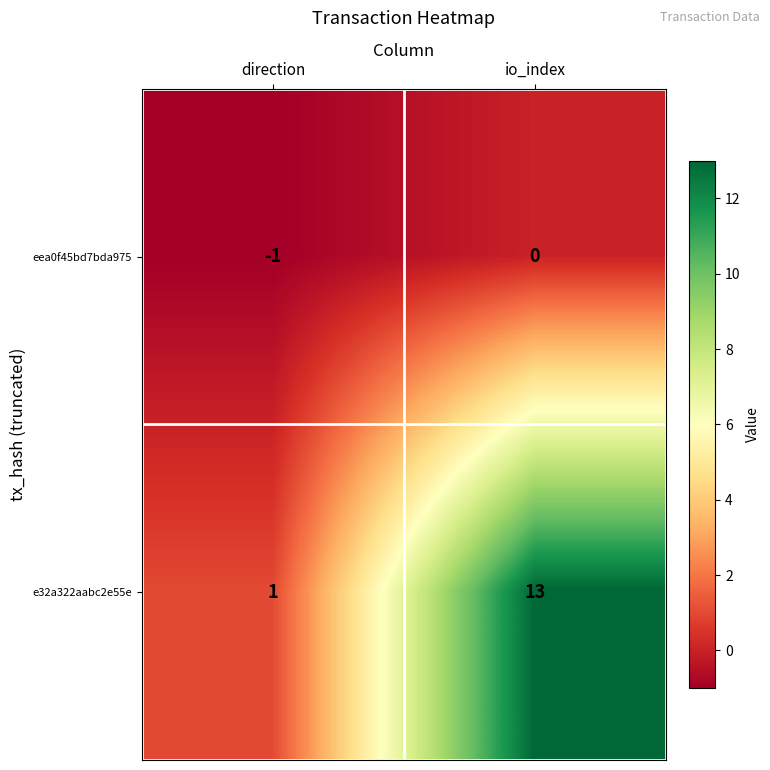

List the series in order of their peak value, highest first.

e32a322aabc2e55e, eea0f45bd7bda975